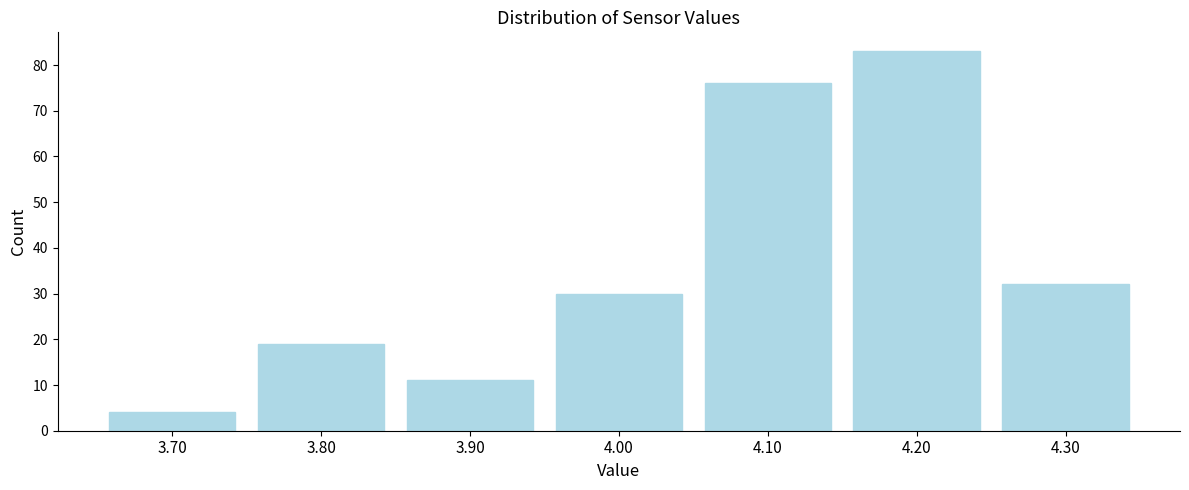

Reading left to right, list every bar in this chart as the range it spans on the x-axis followed by its height. The values are not printed on the chart, so give them approximately, as read against the axis.

3.65 to 3.75: 4
3.75 to 3.85: 19
3.85 to 3.95: 11
3.95 to 4.05: 30
4.05 to 4.15: 76
4.15 to 4.25: 83
4.25 to 4.35: 32